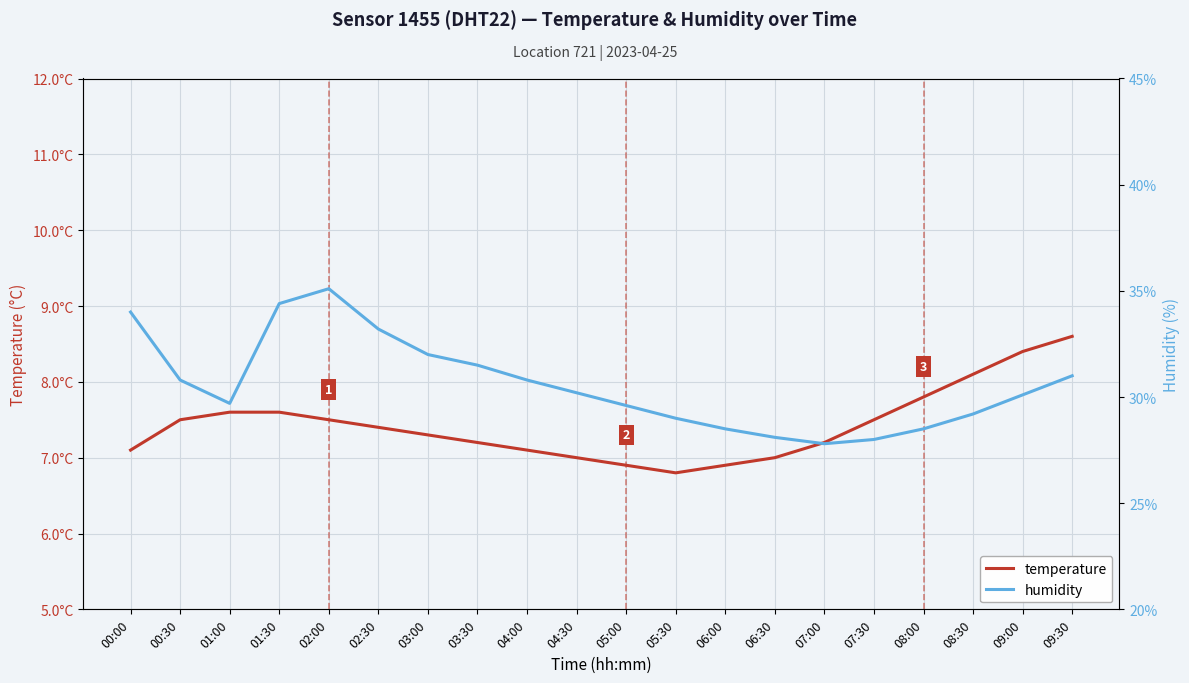

True or false: temperature and humidity cross at least once.

False